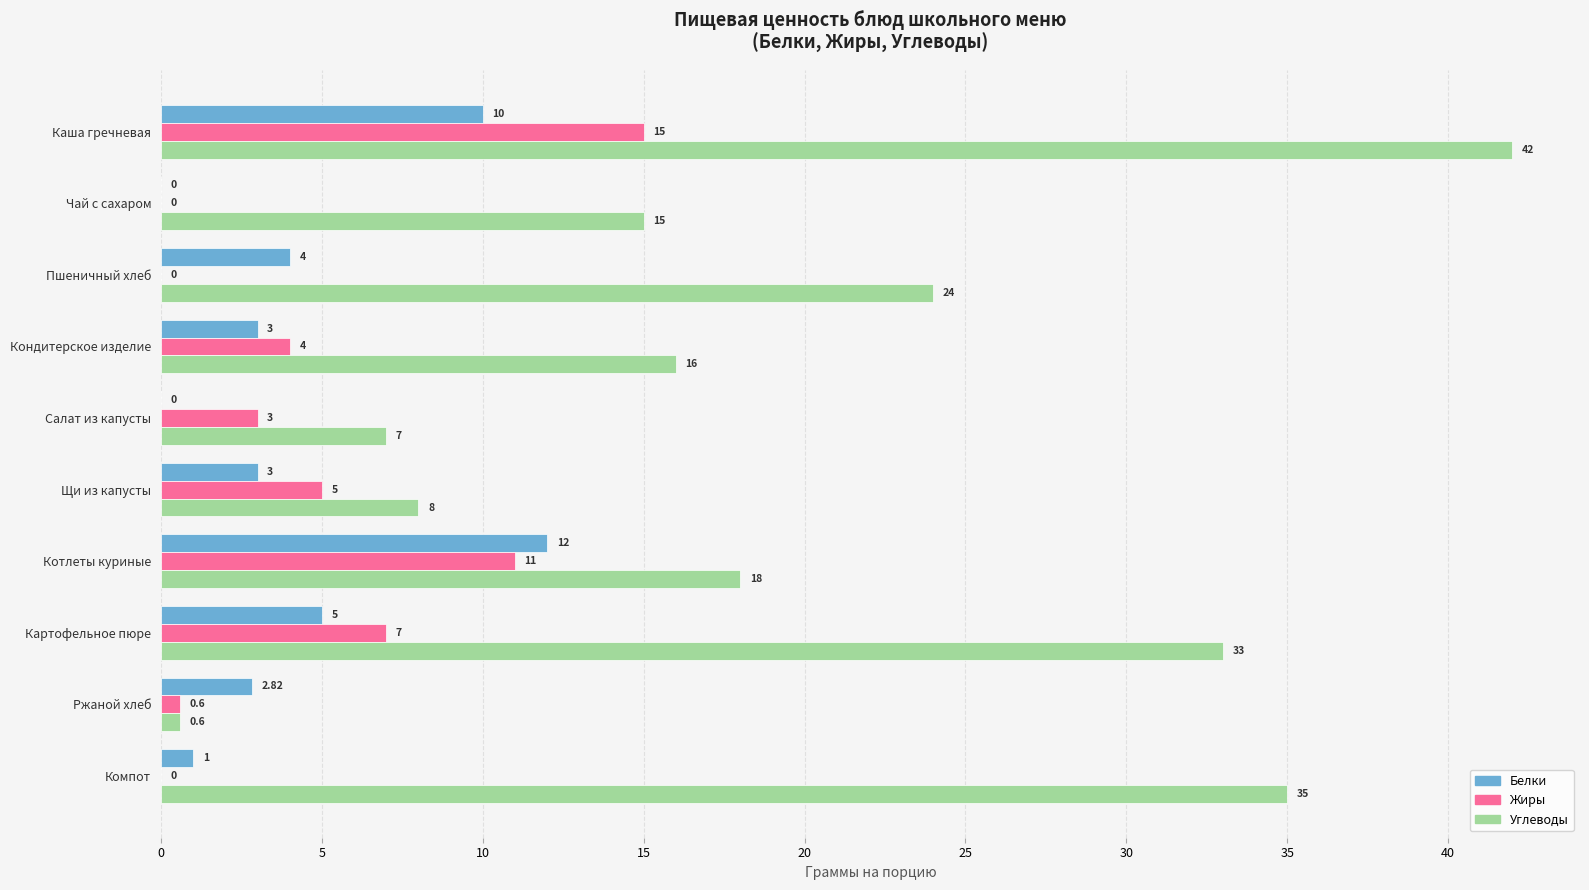

Which series has the largest total across all categories?

Углеводы